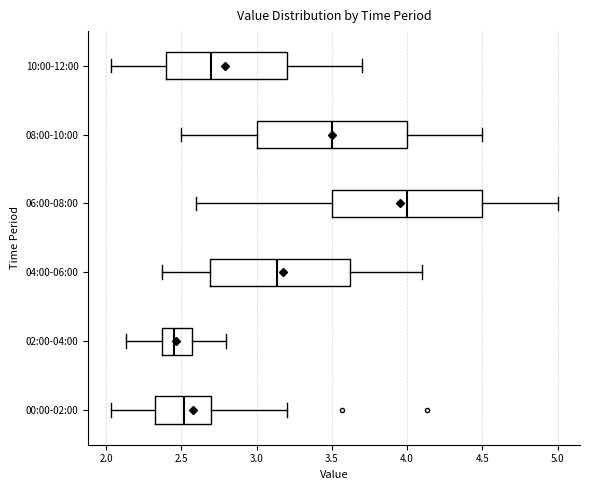

Reading bottom to top, read every box against the x-axis: the position of its median line, the range the box covers, and the ends of its whiskers. The values are not printed on the chart, so give them approximately, as read against the axis.

00:00-02:00: median 2.50, box 2.30 to 2.70, whiskers 2.05 to 3.20
02:00-04:00: median 2.45, box 2.35 to 2.55, whiskers 2.15 to 2.80
04:00-06:00: median 3.15, box 2.70 to 3.60, whiskers 2.35 to 4.10
06:00-08:00: median 4.00, box 3.50 to 4.50, whiskers 2.60 to 5.00
08:00-10:00: median 3.50, box 3.00 to 4.00, whiskers 2.50 to 4.50
10:00-12:00: median 2.70, box 2.40 to 3.20, whiskers 2.05 to 3.70